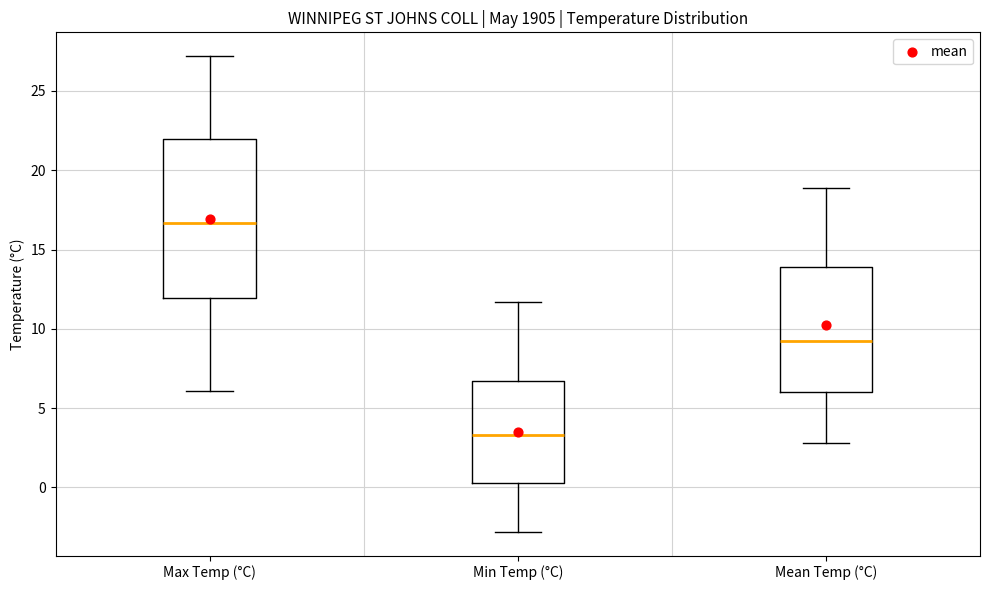

Reading left to right, read every box against the y-axis: the position of its median line, the range the box covers, and the ends of its whiskers. The values are not printed on the chart, so give them approximately, as read against the axis.

Max Temp (°C): median 16.5, box 12.0 to 22.0, whiskers 6.0 to 27.0
Min Temp (°C): median 3.5, box 0.5 to 6.5, whiskers -3.0 to 11.5
Mean Temp (°C): median 9.0, box 6.0 to 14.0, whiskers 3.0 to 19.0